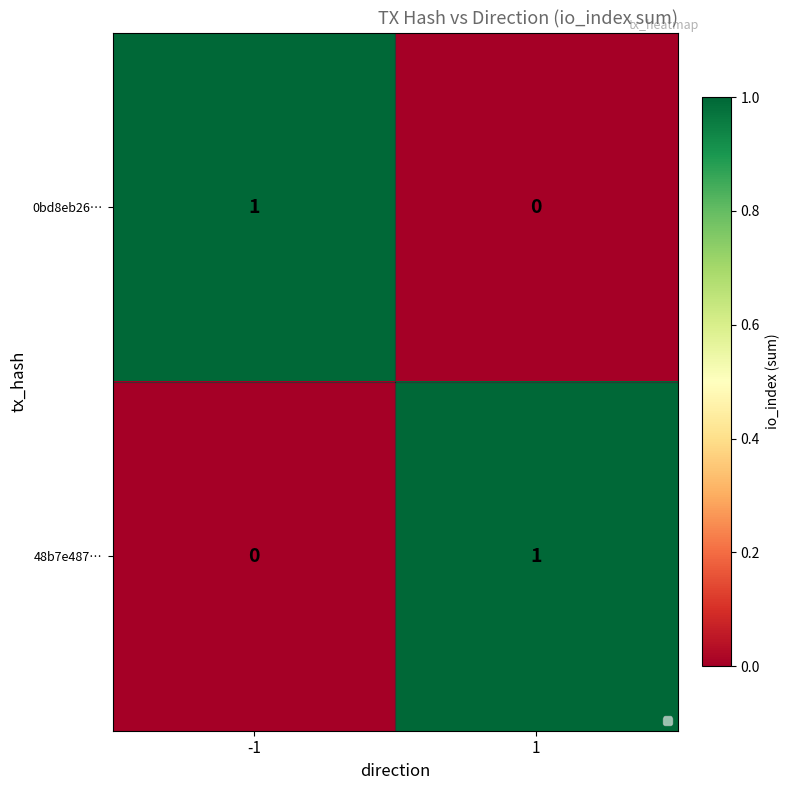

Is the value of 48b7e487… at 1 greater than the value of 0bd8eb26… at 1?

Yes